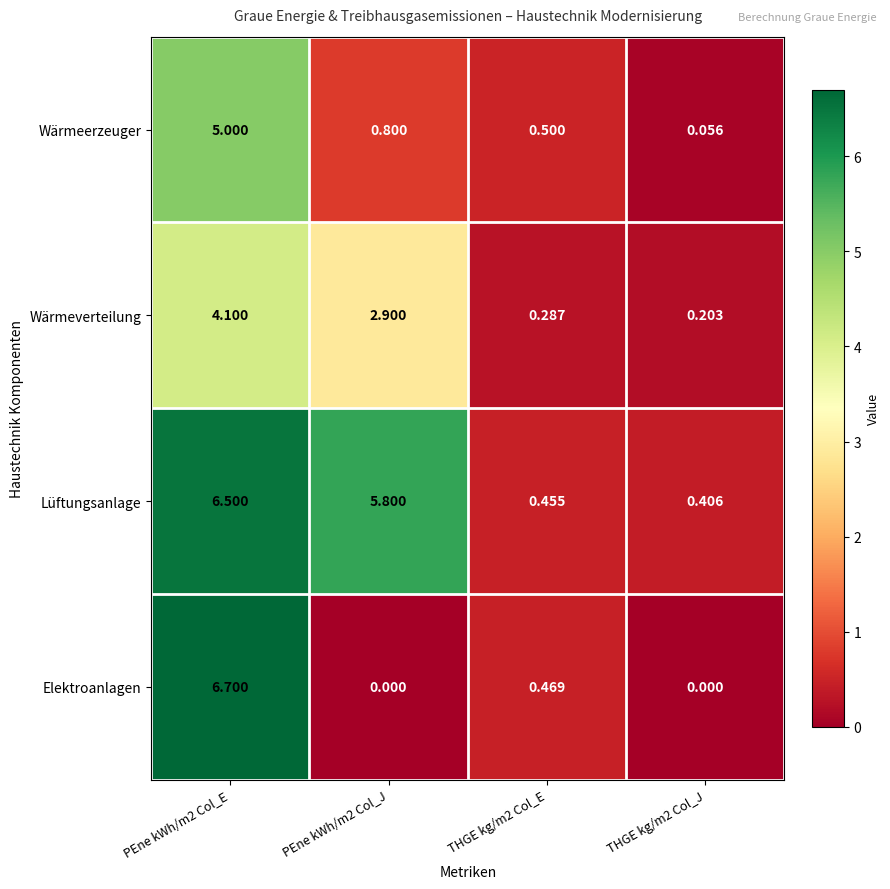

Count the number of data series in this chart.

4